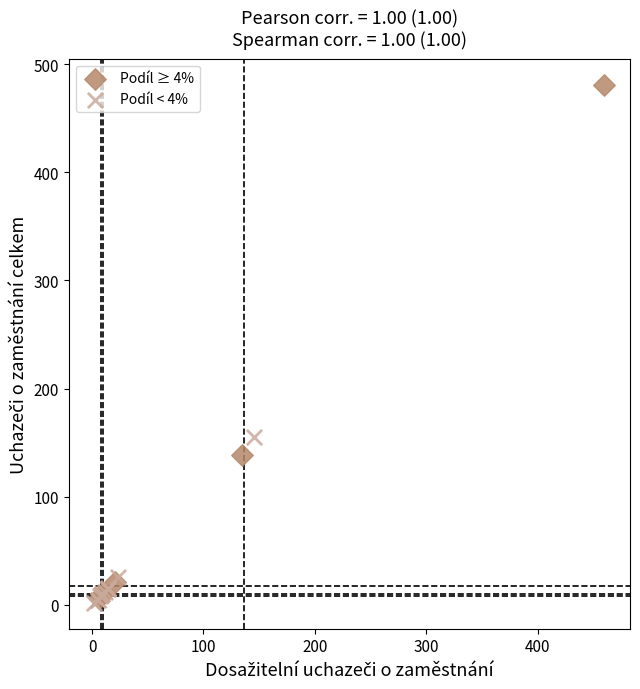

Which series has the widest spread of Y values?

Podíl ≥ 4%